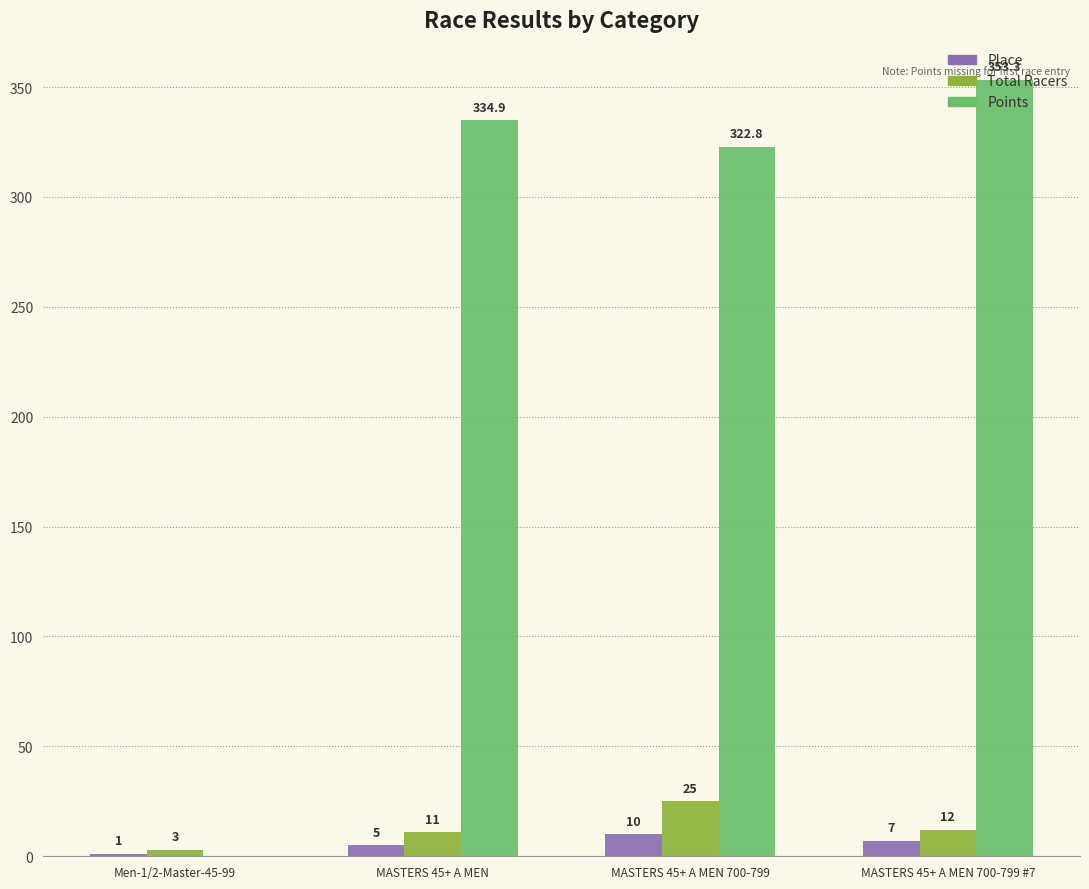

Count the Place values in the range 5 to 10.

3